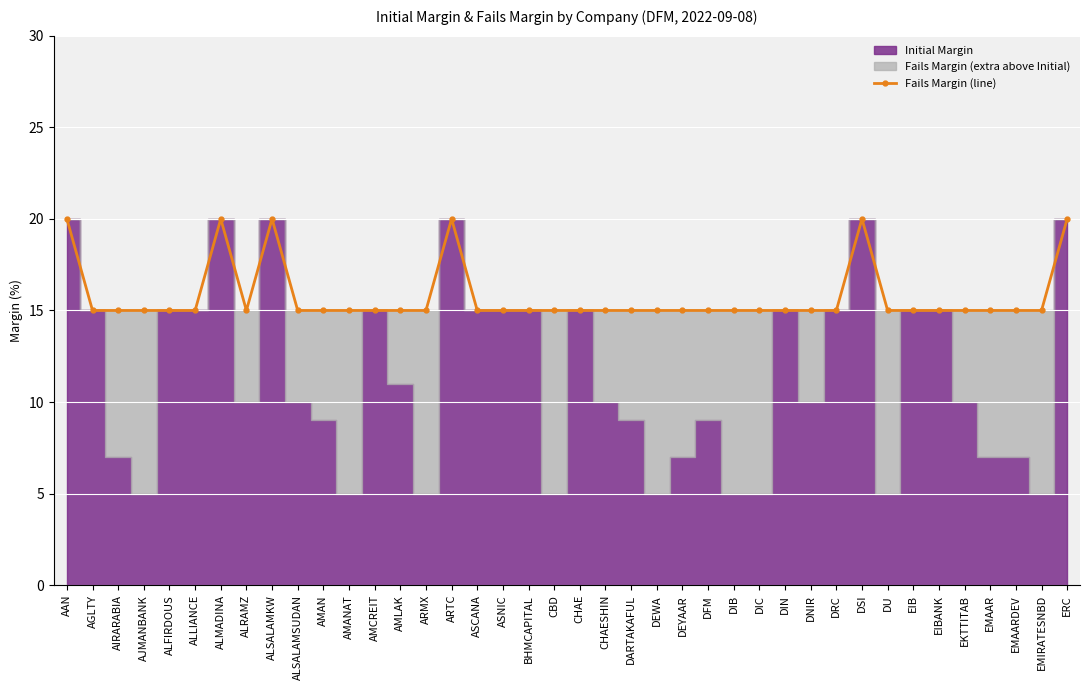

Approximately how many times larger is the value at ALSALAMKW compared to DEWA?

1.3